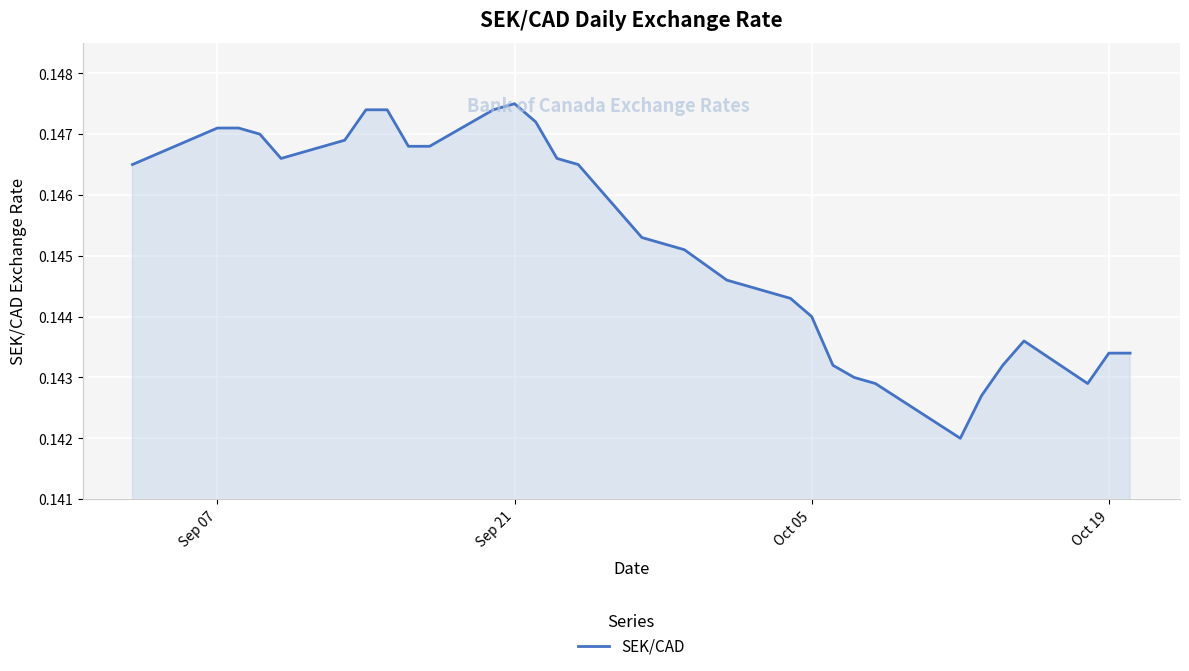

Does the chart display data point markers on the line(s)?

No